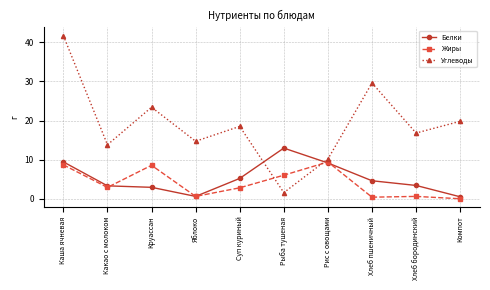

What is the sum of the Белки values at Какао с молоком and Каша ячневая?

12.7